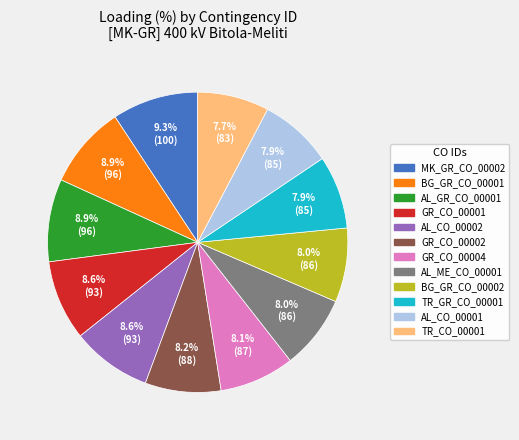

What is the total percentage of GR_CO_00004 and AL_GR_CO_00001?

17.0%